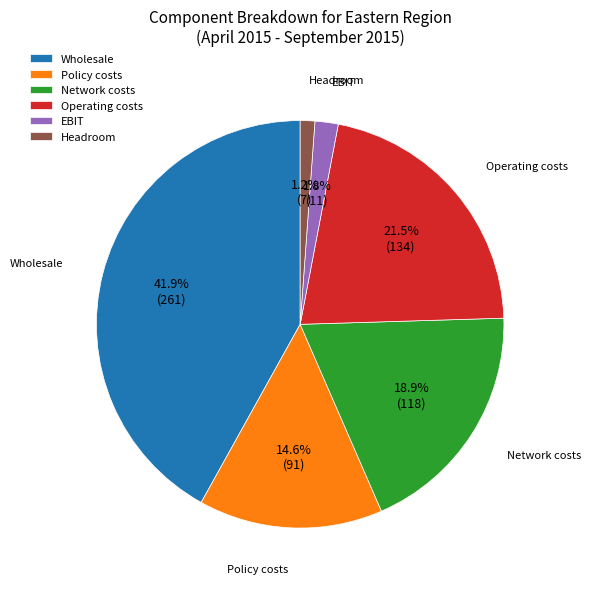

How much of the chart is everything except Policy costs?

85.4%